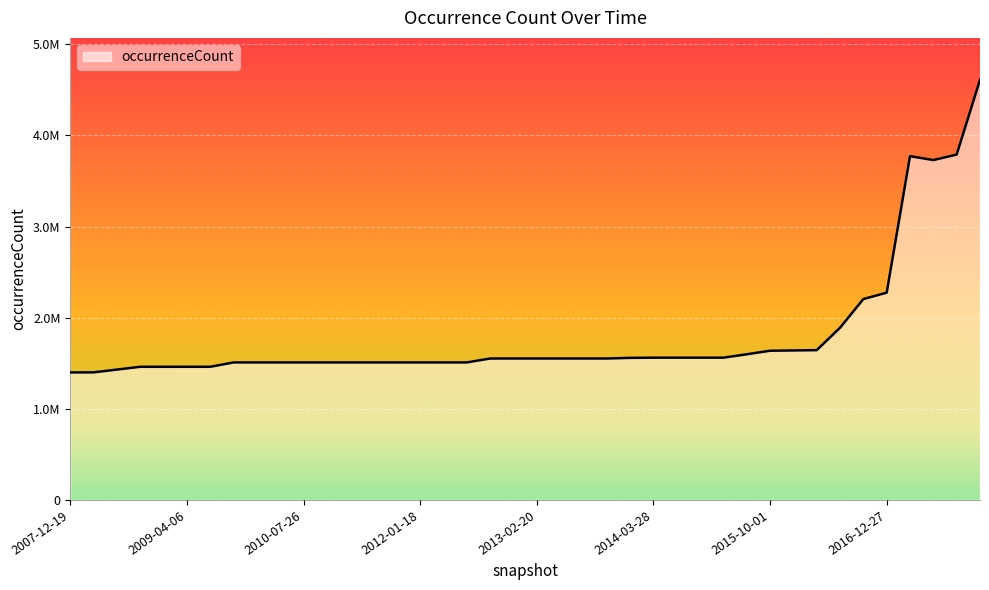

Does the chart display data point markers on the line(s)?

No